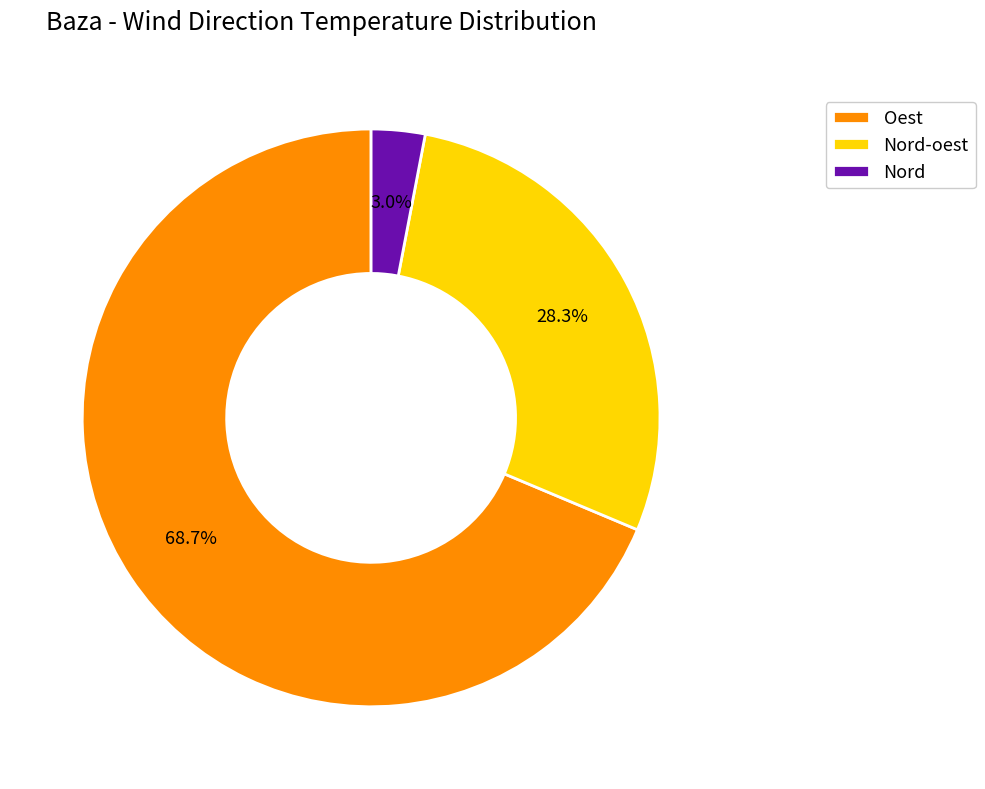

Rank the categories by value from lowest to highest.

Nord, Nord-oest, Oest